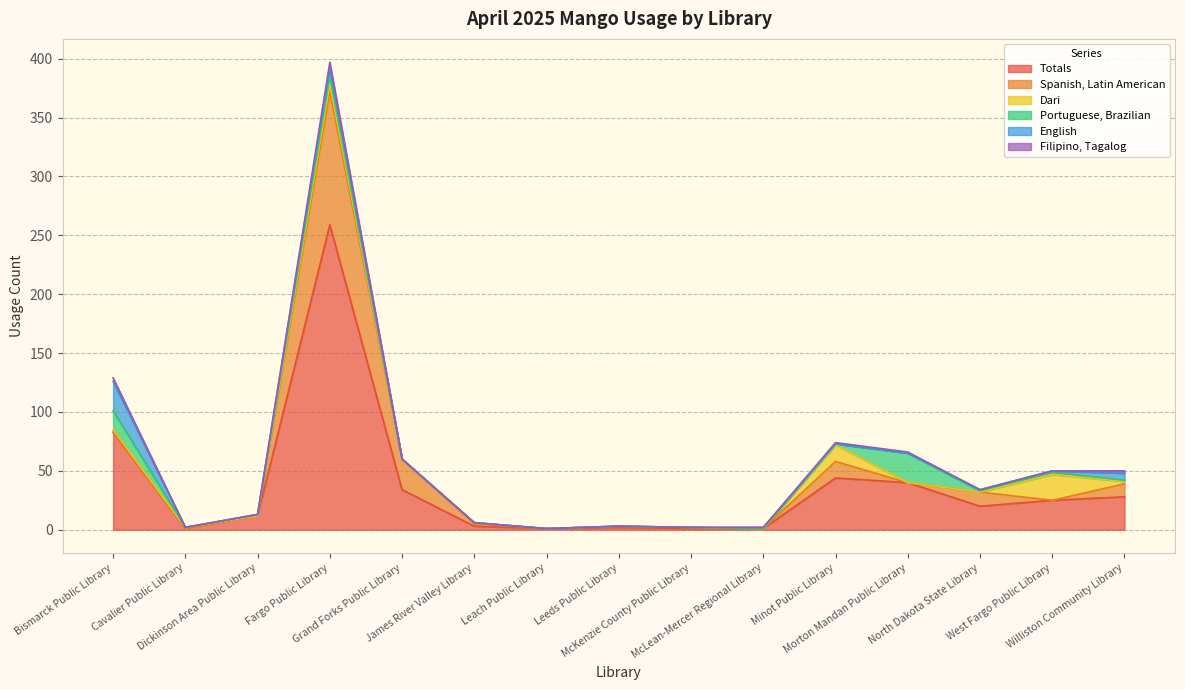

Is the value of Totals at James River Valley Library greater than the value of Dari at Dickinson Area Public Library?

Yes